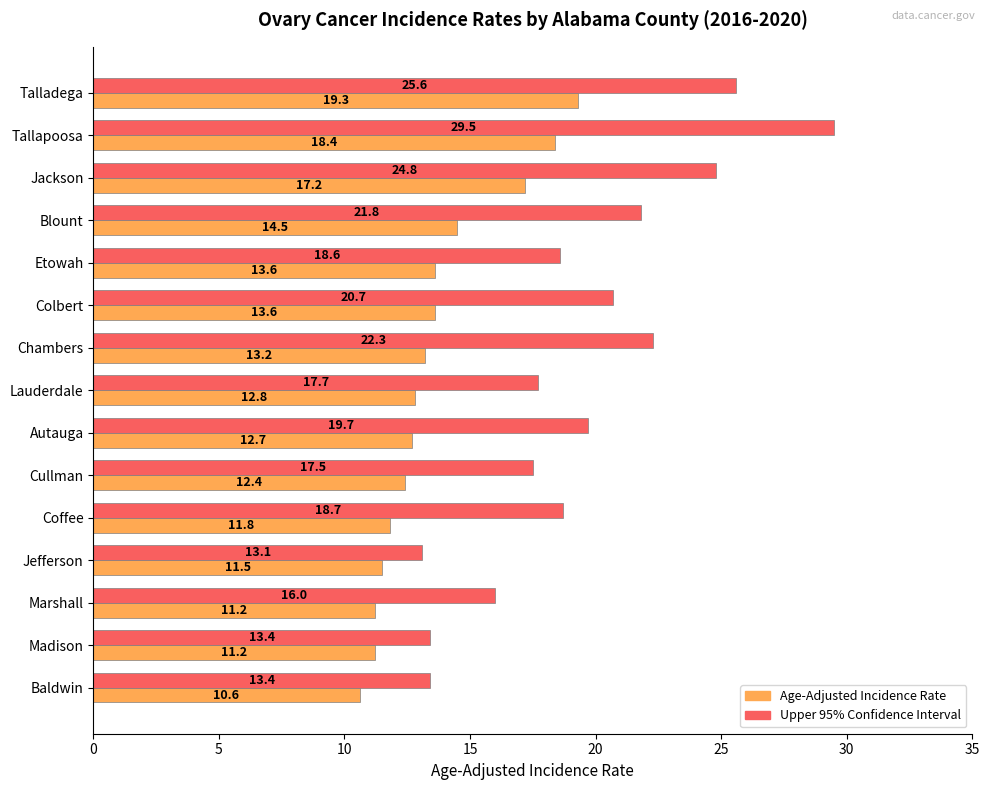

What is the difference between the second highest and minimum values in the Age-Adjusted Incidence Rate series?

7.8